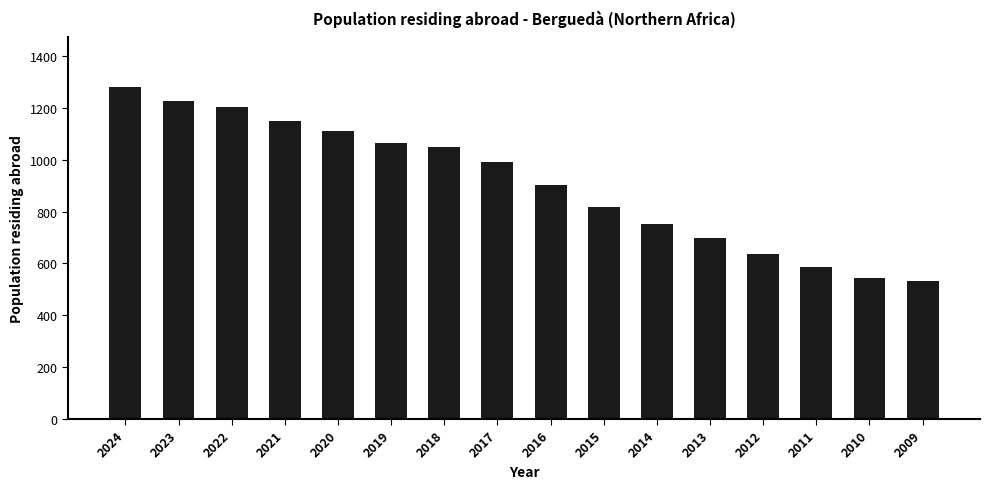

At which category does the chart reach its minimum across all series?

2009